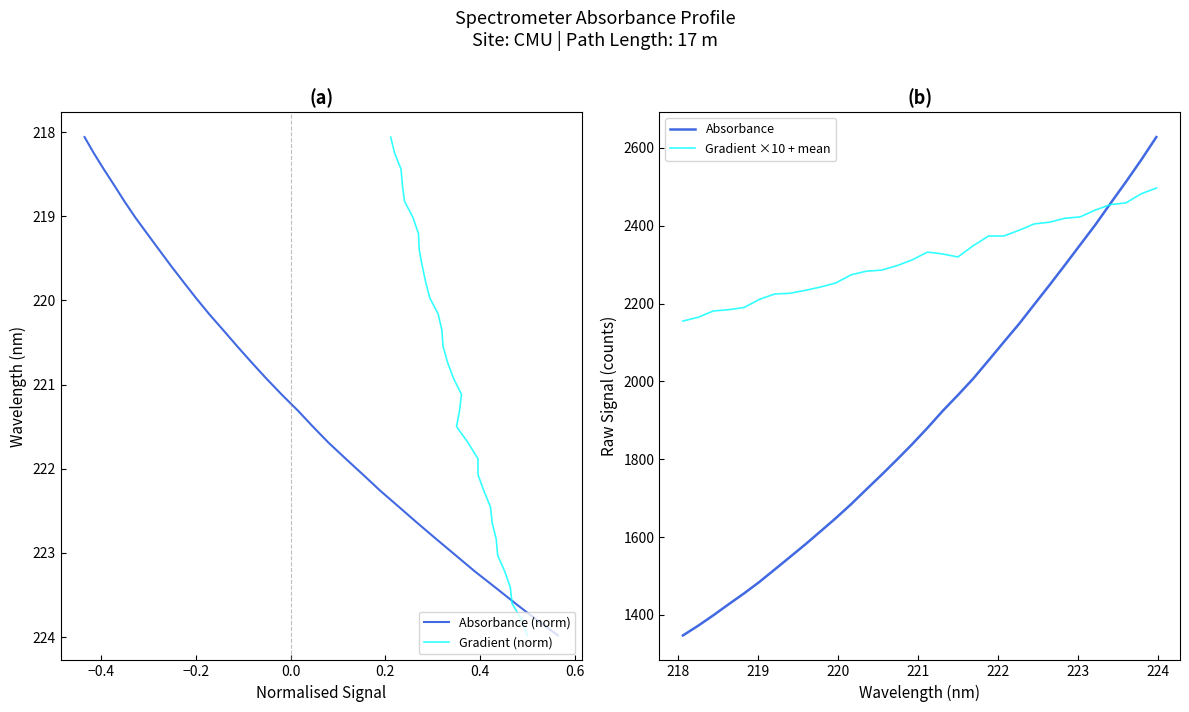

What is the maximum value for Gradient ×10 + mean?

2496.5